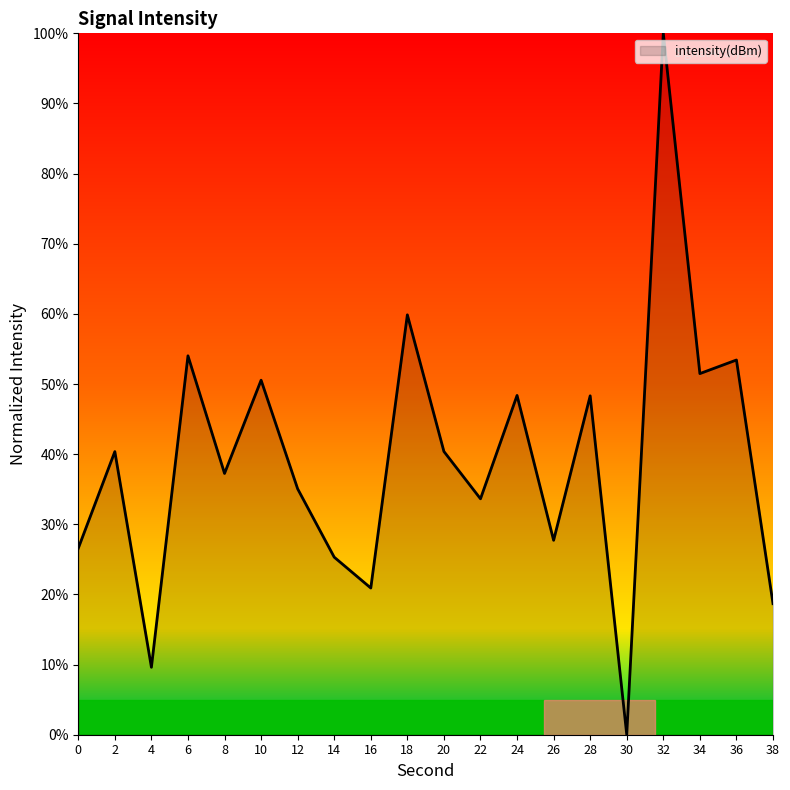

Between 12 and 32, which is larger?

32